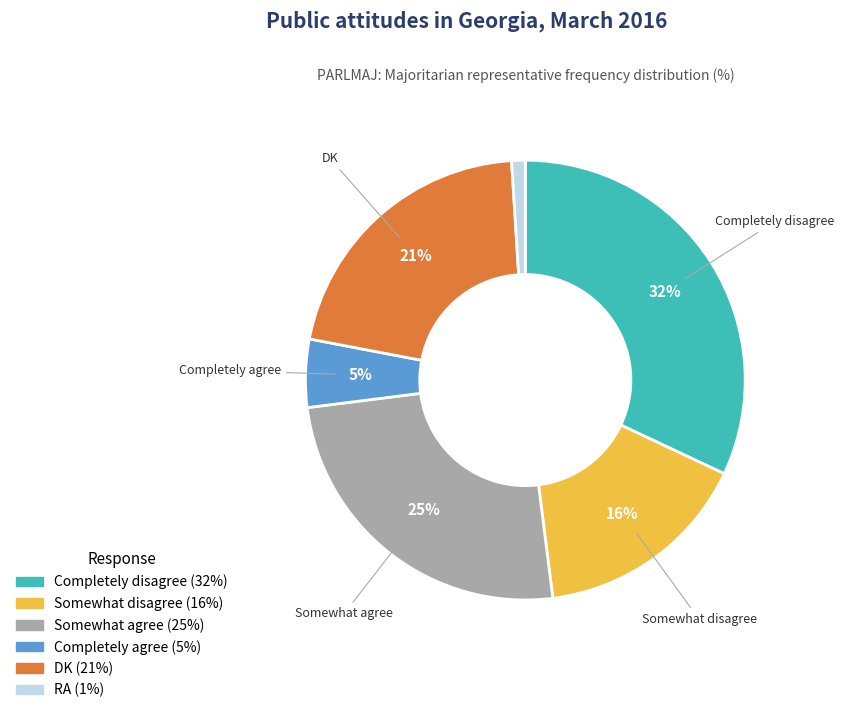

To the nearest percent, what portion does Somewhat agree represent?

25%